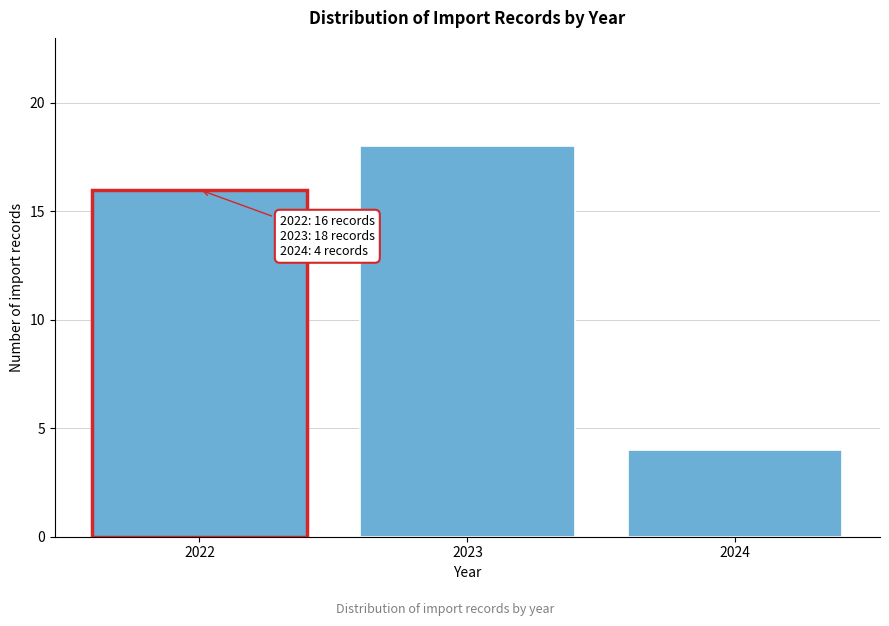

Reading left to right, extract all data points from this chart.

2022=16	2023=18	2024=4